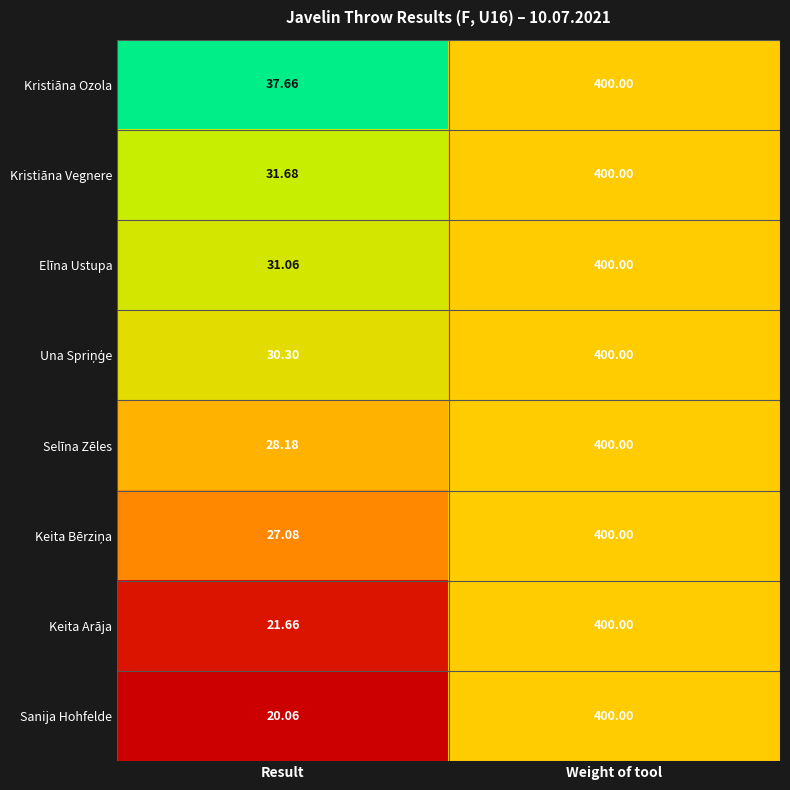

Which category has the lowest value in the Selīna Zēles series?

Result